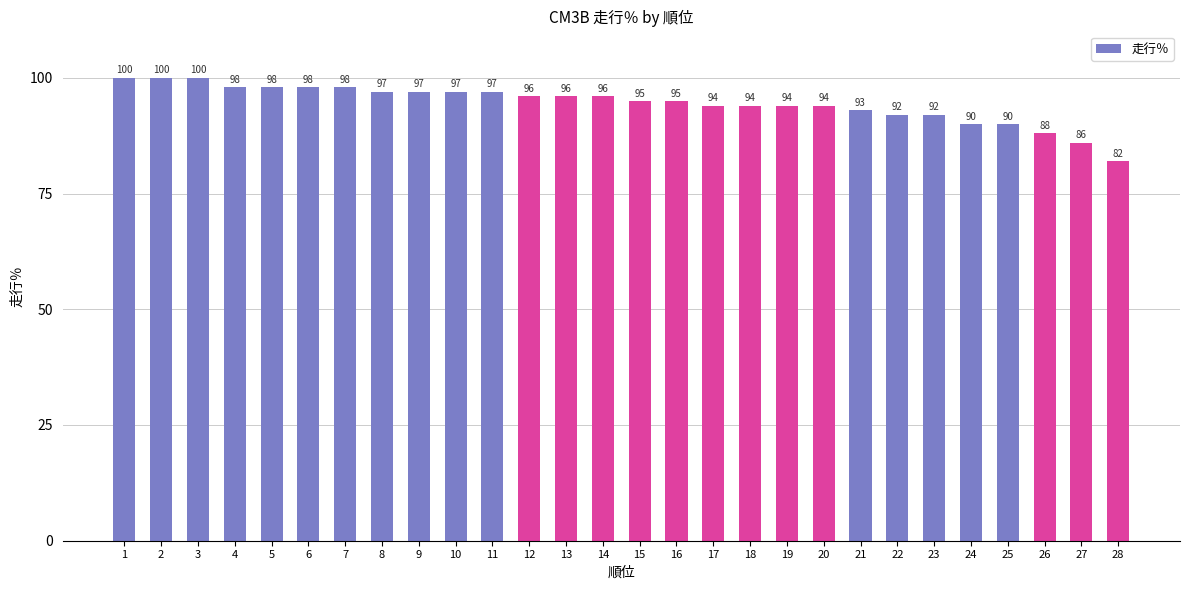

True or false: the data shows 48 at 18.

False